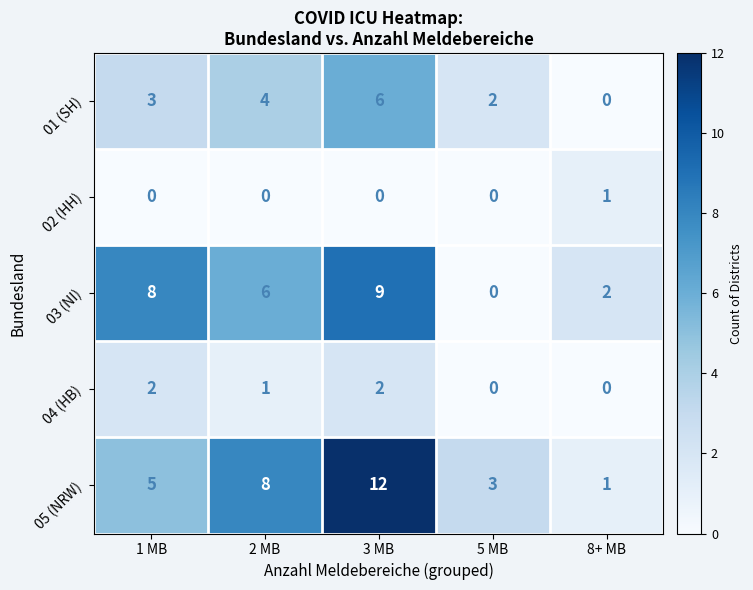

What is the total value across all series at 8+ MB?

4